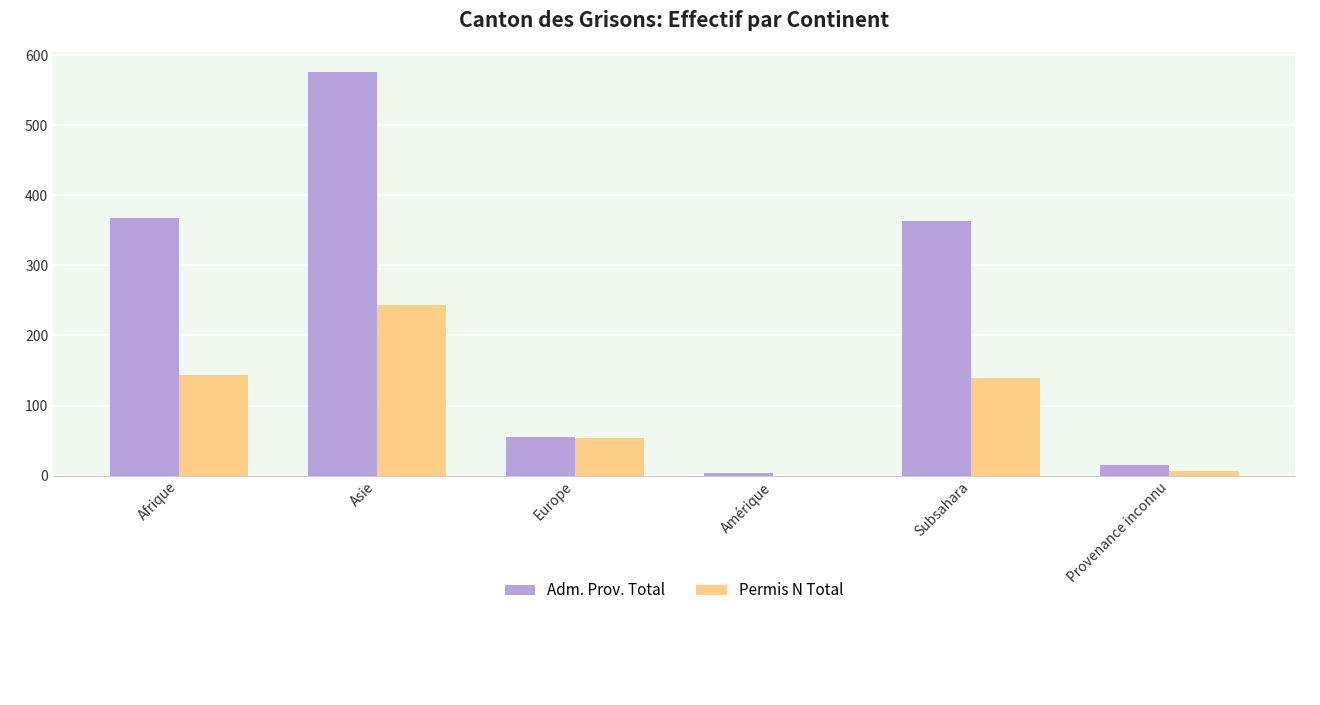

Reading left to right, extract all data points from this chart.

Adm. Prov. Total: Afrique=368	Asie=576	Europe=55	Amérique=3	Subsahara=364	Provenance inconnu=15
Permis N Total: Afrique=143	Asie=243	Europe=53	Amérique=0	Subsahara=140	Provenance inconnu=6